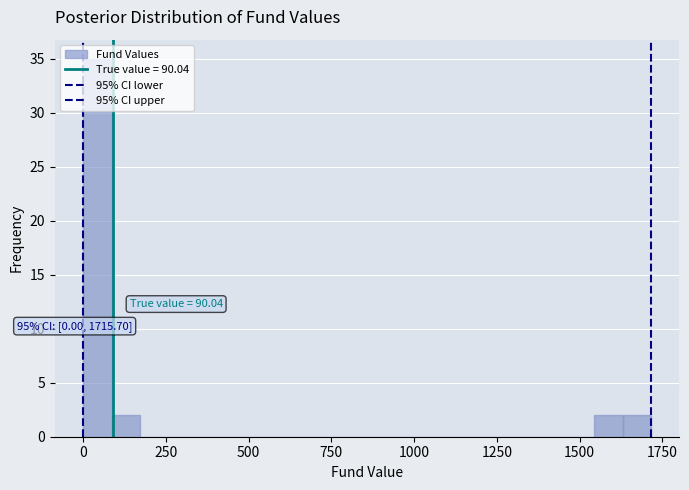

Read against the x-axis, roughly where is the centre of the tallest bar?

50